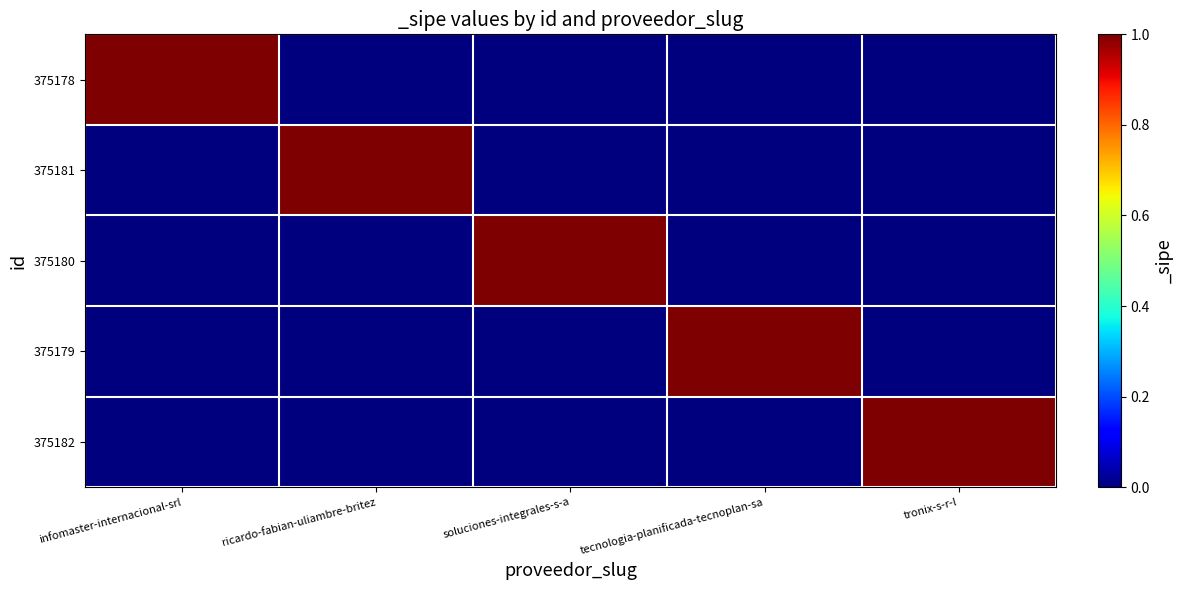

Reading left to right, list all the values displayed in this chart.

375178: infomaster-internacional-srl=1	ricardo-fabian-uliambre-britez=0	soluciones-integrales-s-a=0	tecnologia-planificada-tecnoplan-sa=0	tronix-s-r-l=0
375181: infomaster-internacional-srl=0	ricardo-fabian-uliambre-britez=1	soluciones-integrales-s-a=0	tecnologia-planificada-tecnoplan-sa=0	tronix-s-r-l=0
375180: infomaster-internacional-srl=0	ricardo-fabian-uliambre-britez=0	soluciones-integrales-s-a=1	tecnologia-planificada-tecnoplan-sa=0	tronix-s-r-l=0
375179: infomaster-internacional-srl=0	ricardo-fabian-uliambre-britez=0	soluciones-integrales-s-a=0	tecnologia-planificada-tecnoplan-sa=1	tronix-s-r-l=0
375182: infomaster-internacional-srl=0	ricardo-fabian-uliambre-britez=0	soluciones-integrales-s-a=0	tecnologia-planificada-tecnoplan-sa=0	tronix-s-r-l=1